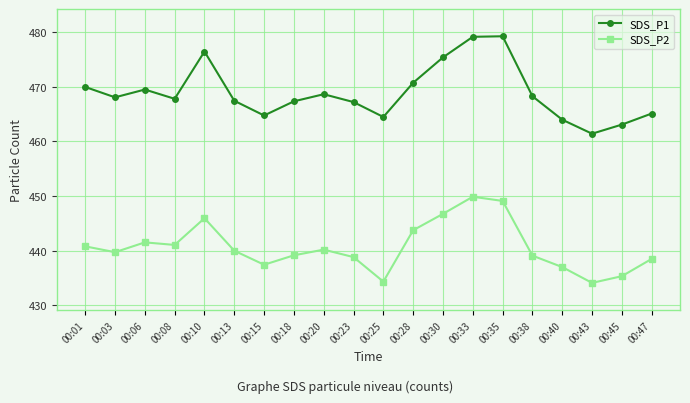

Which series has the widest spread of values?

SDS_P1